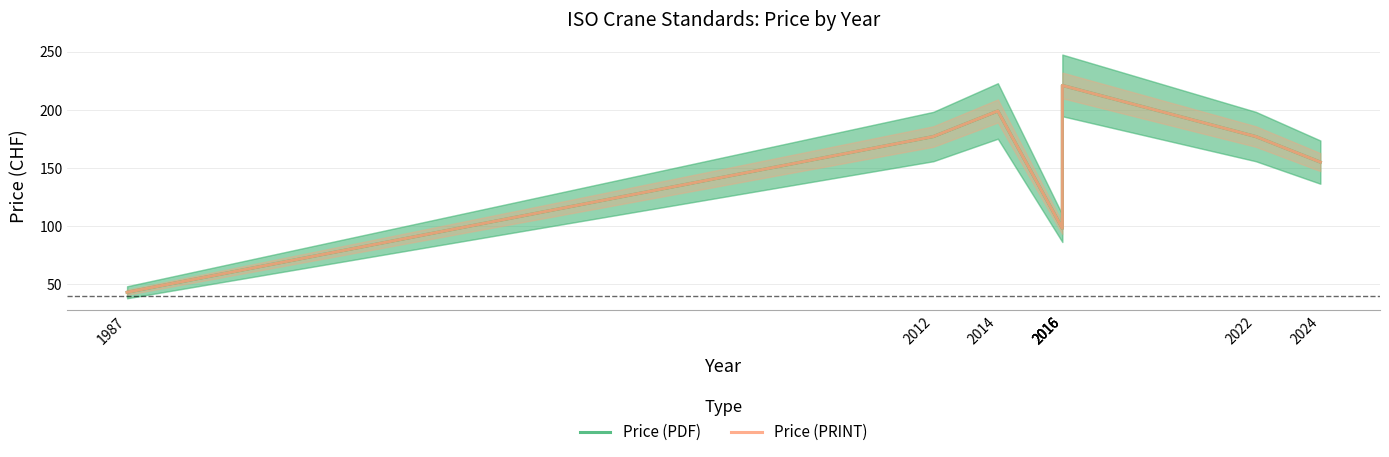

At how many categories does at least one series exceed 195?

2